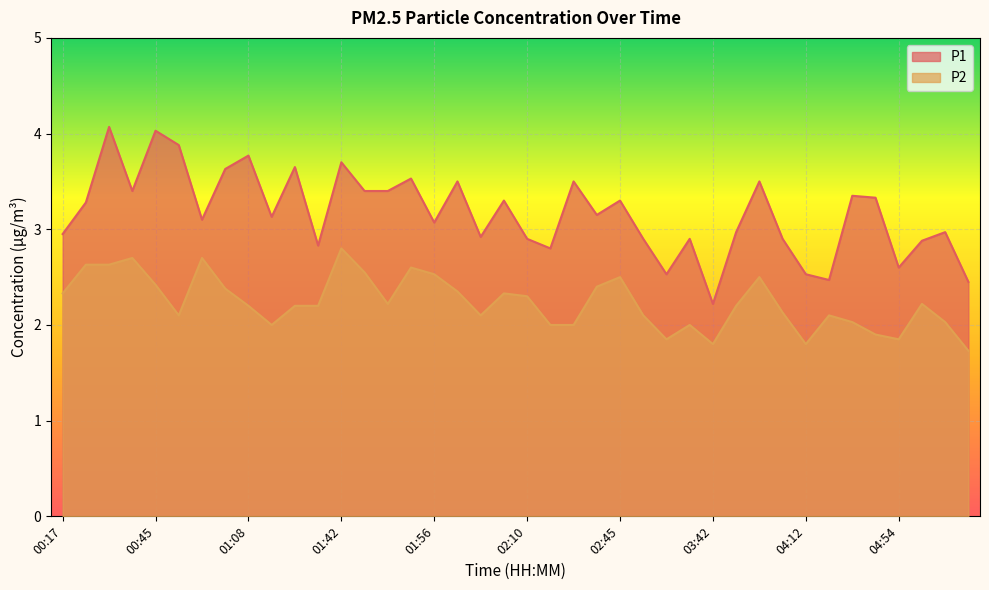

How many lines are shown in the chart?

2